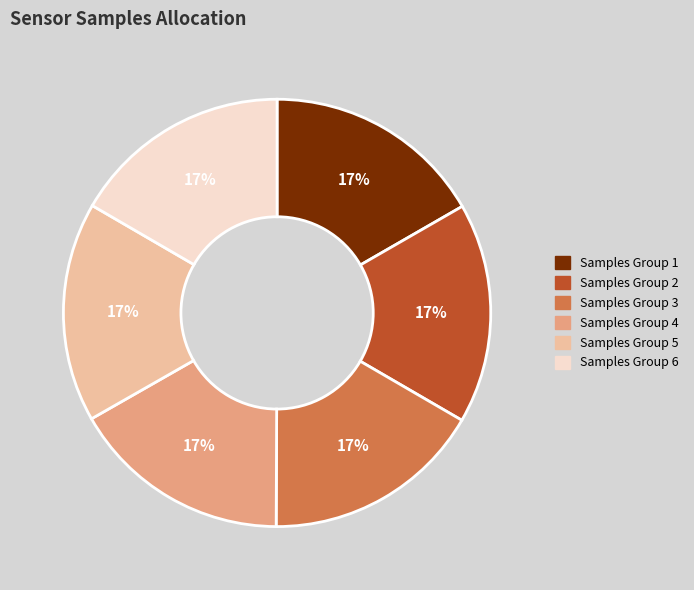

To the nearest percent, what percentage of the pie is Samples Group 4?

17%